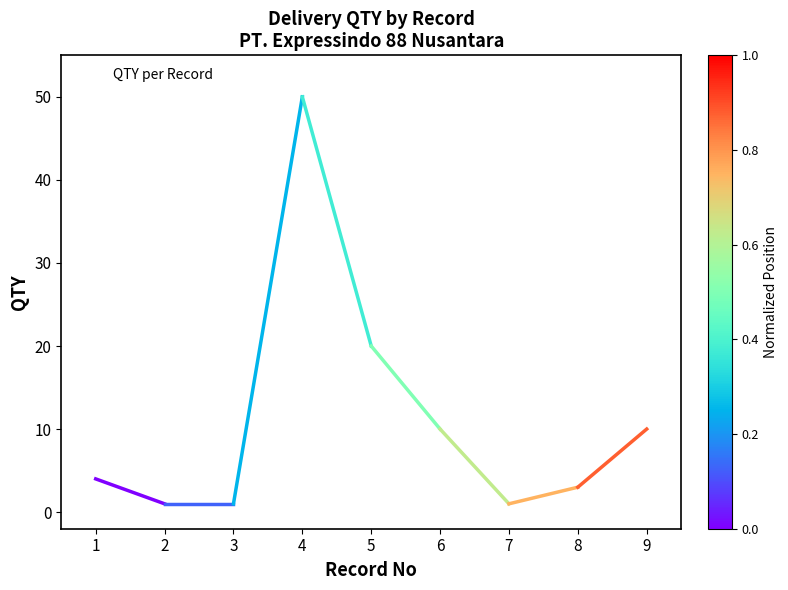

Reading left to right, transcribe all the data shown in this chart.

4	1	1	50	20	10	1	3	10